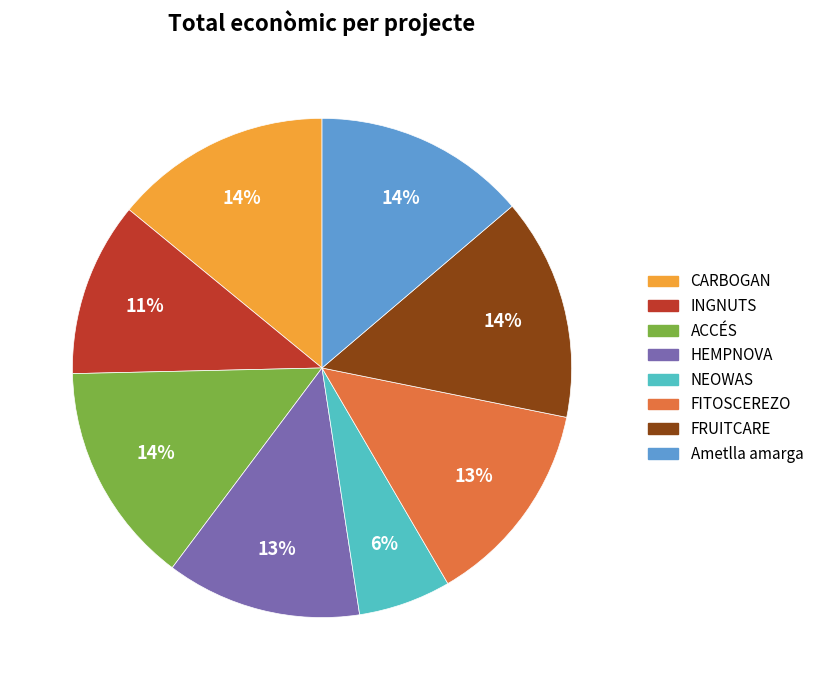

To the nearest percent, what is the average slice percentage?

12%